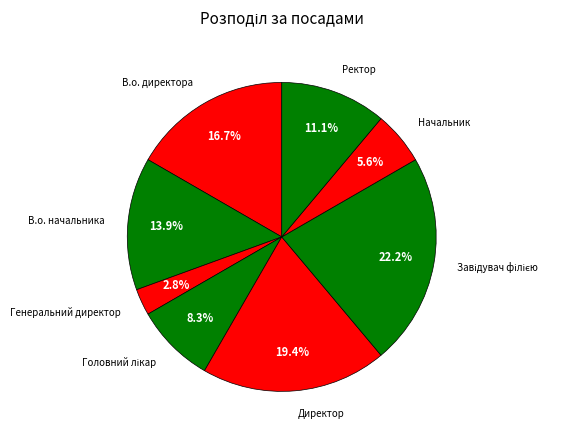

How many segments does this pie chart have?

8